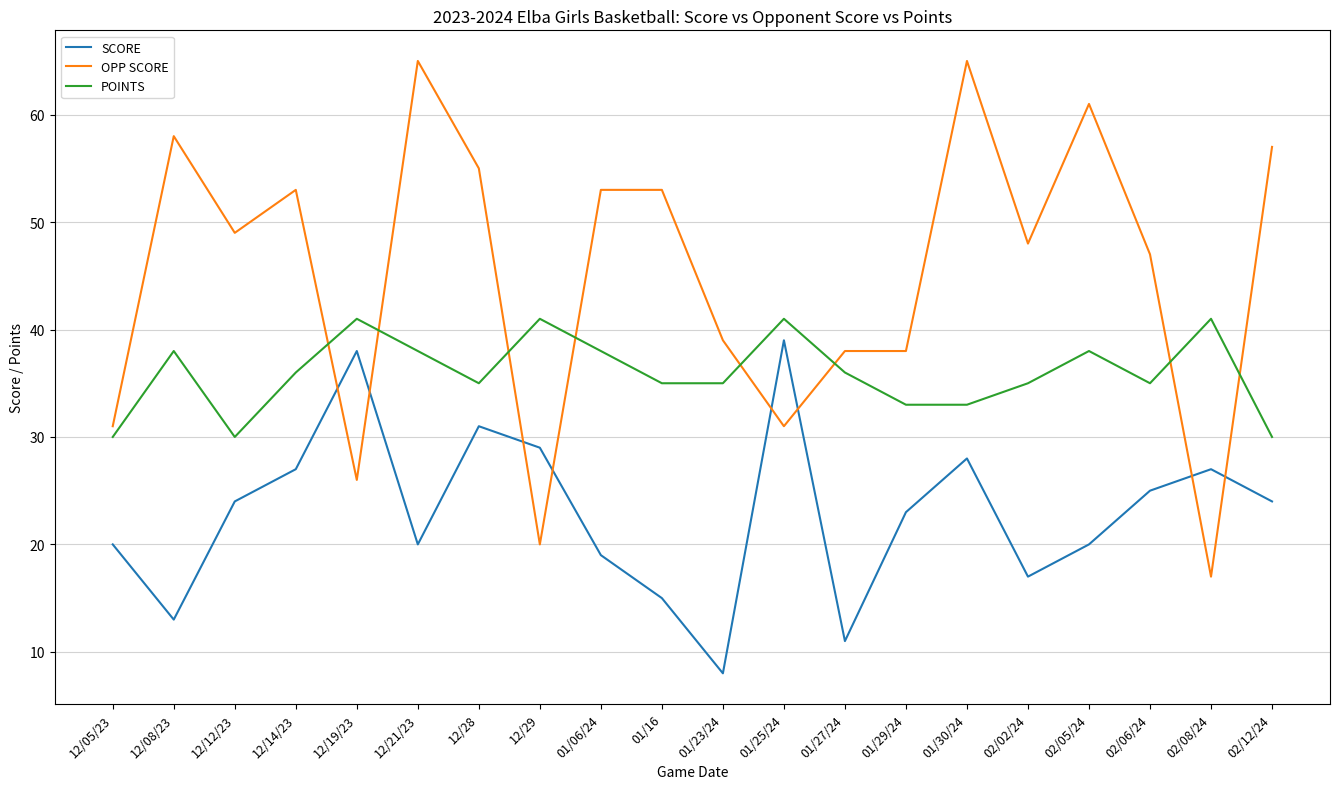

At which category does SCORE reach its first local peak?

12/19/23